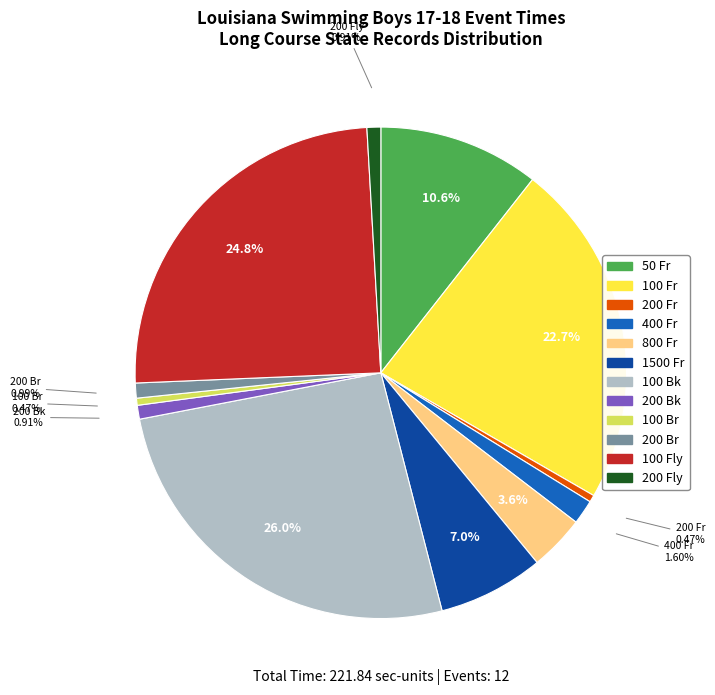

What percentage is the 800 Fr slice, to the nearest percent?

4%